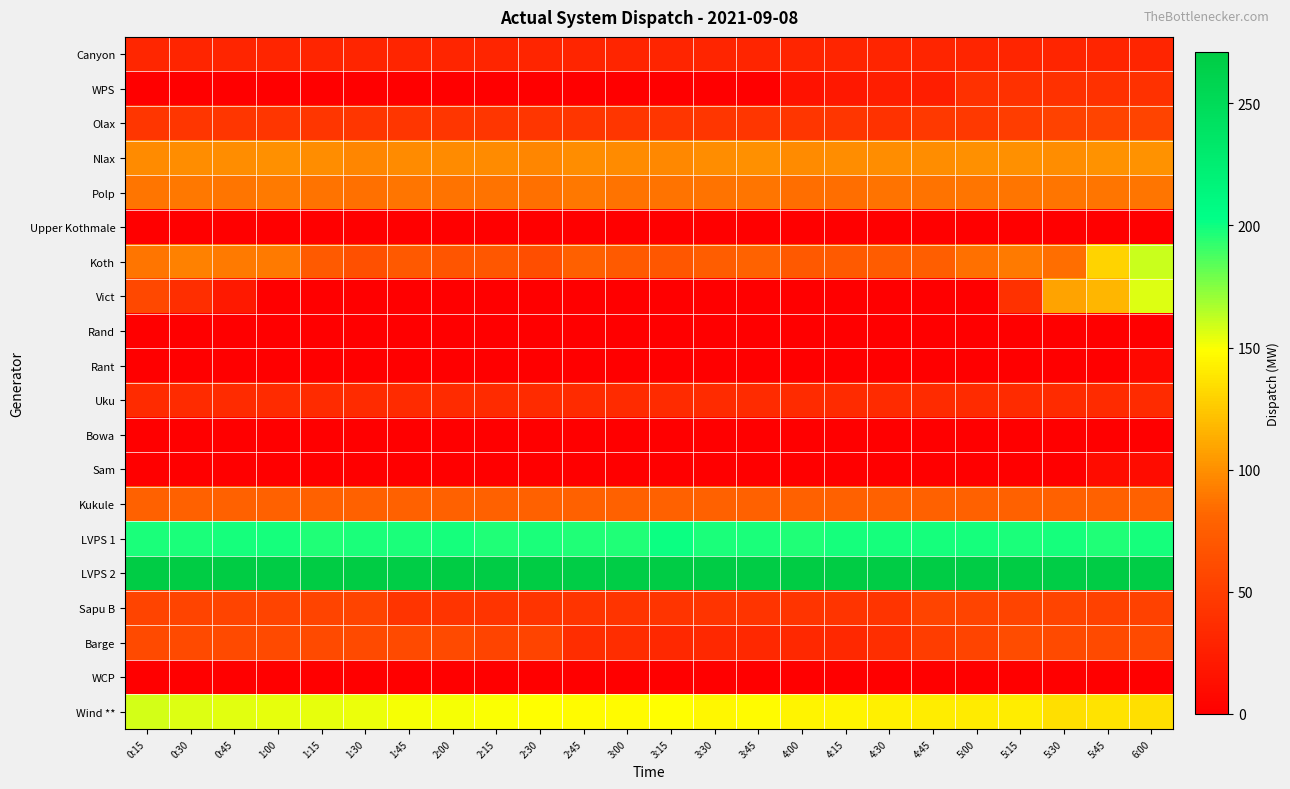

Which has a higher value, 2:30 or 4:15?

2:30